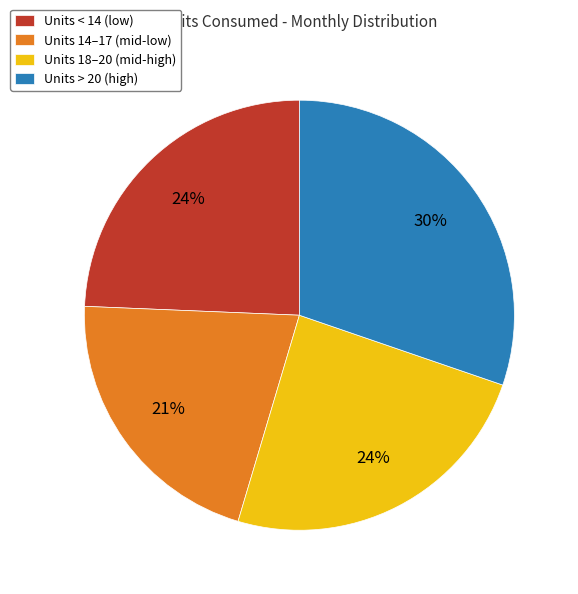

What percentage is the Units > 20 (high) slice, to the nearest percent?

30%